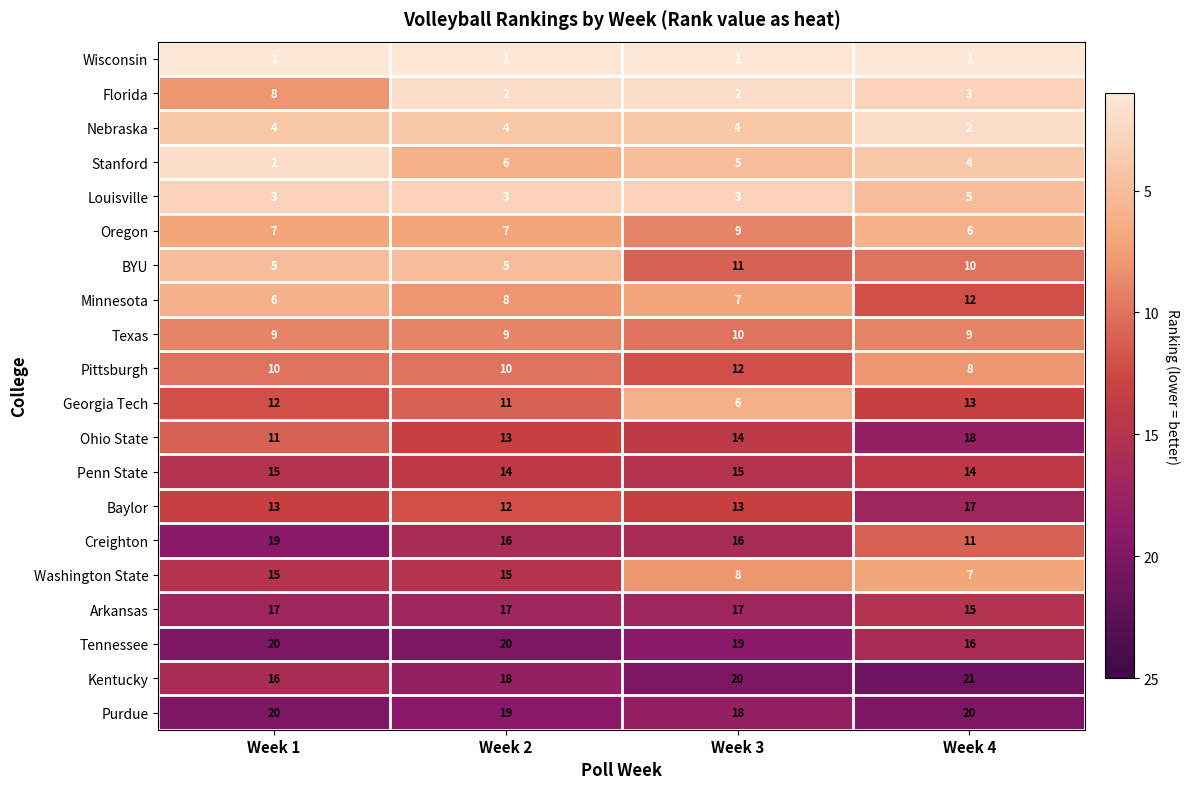

What is the minimum value shown in the chart?

1